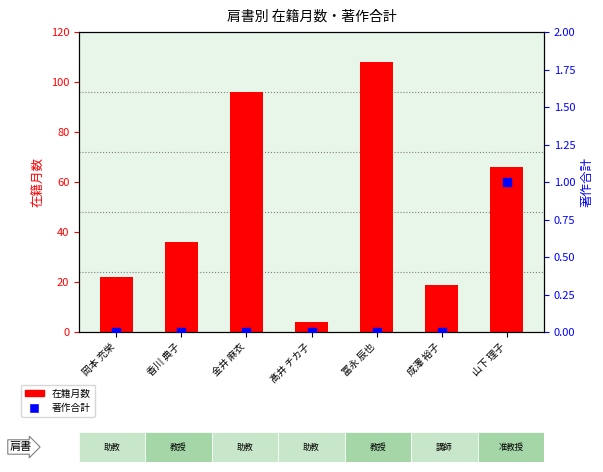

Which series reaches the maximum Y coordinate?

在籍月数